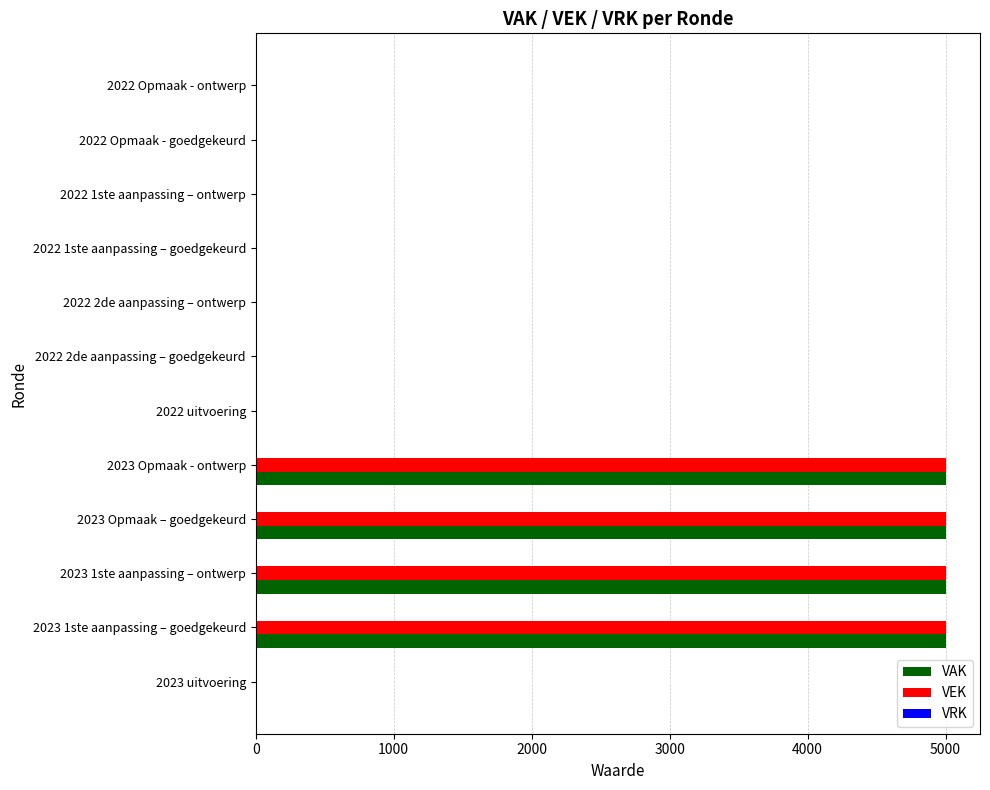

What is the sum of all VEK values?

20000